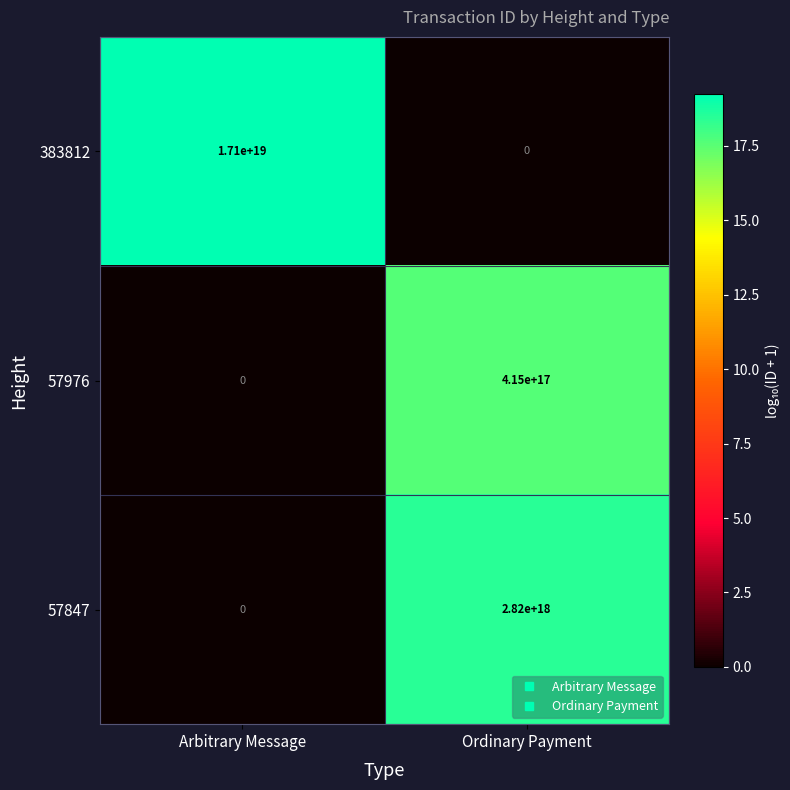

Which category has the lowest value in the 383812 series?

Ordinary Payment